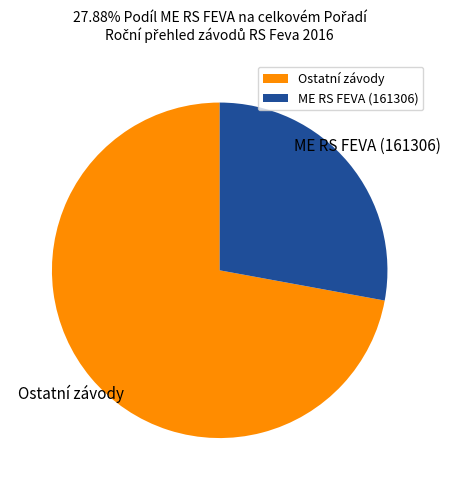

Do ME RS FEVA (161306) and Ostatní závody together represent more than half of the pie?

Yes